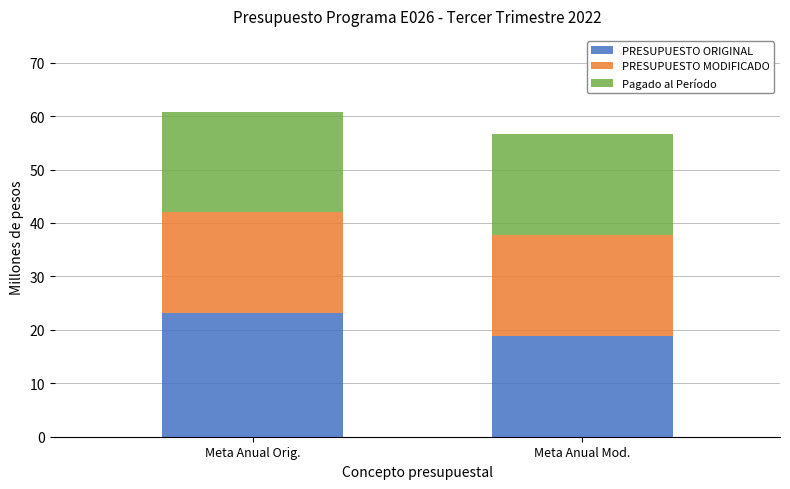

True or false: PRESUPUESTO ORIGINAL has a value of 23.1 at Meta Anual Orig..

True